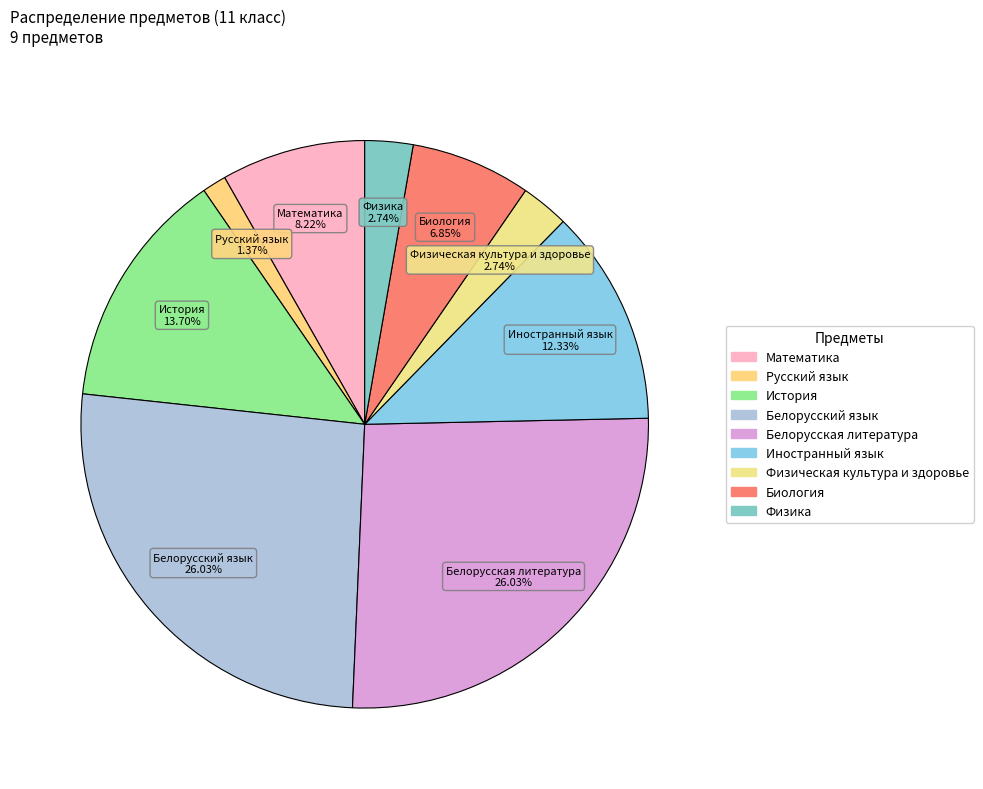

Which category has the smallest portion of the pie?

Русский язык